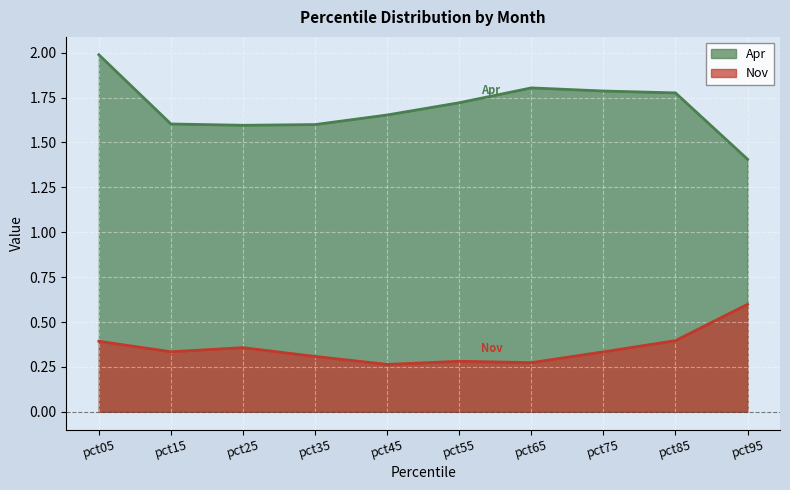

Does the chart display data point markers on the line(s)?

No